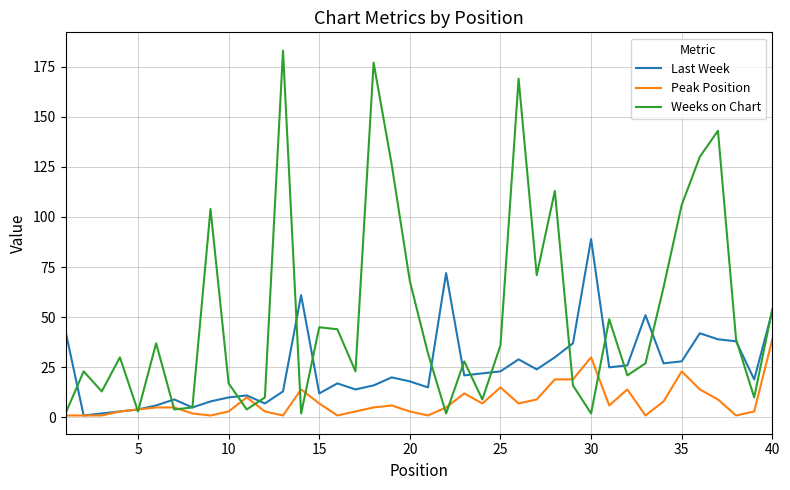

Does the chart have visible grid lines?

Yes